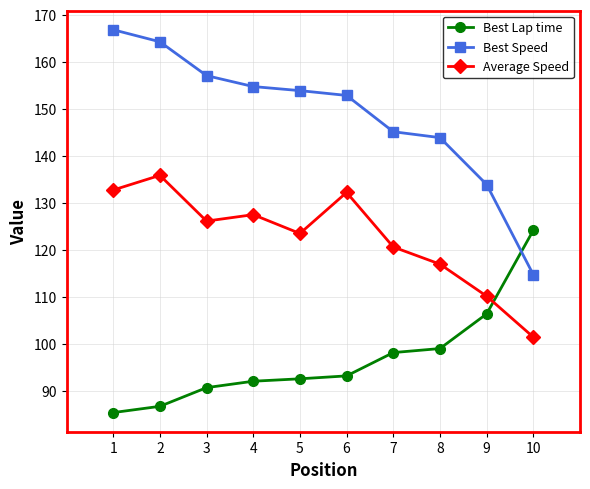

True or false: Best Speed and Average Speed cross at least once.

False